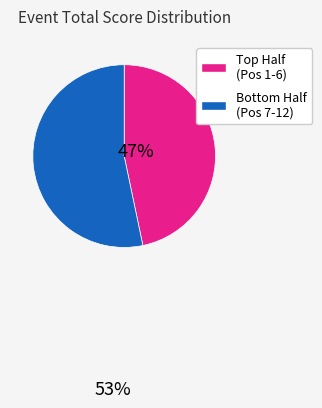

Is there any slice that represents more than half of the pie?

Yes